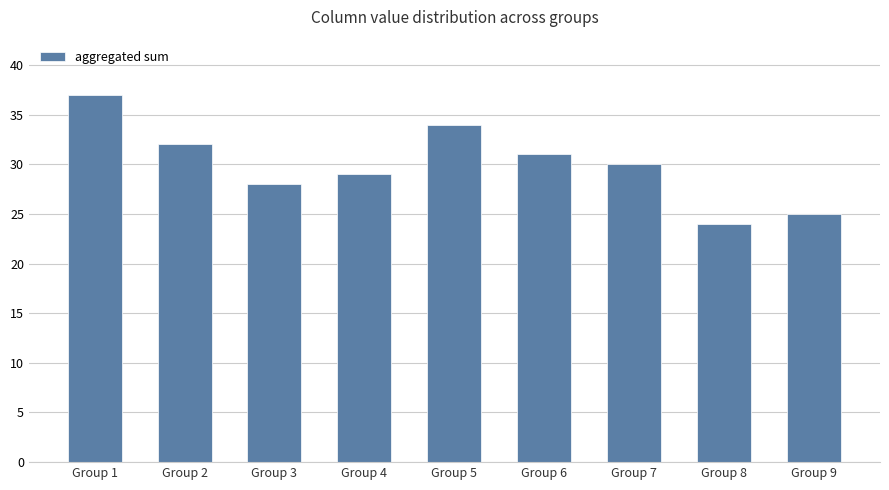

Where does the data first go above 30?

Group 1